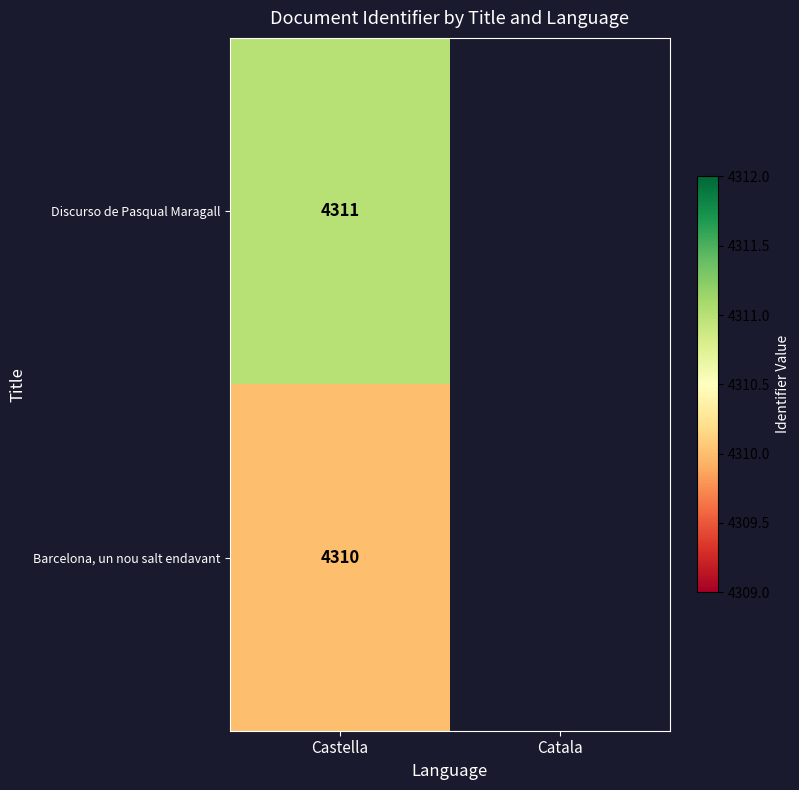

The value of Barcelona, un nou salt endavant at Castella is 4310. True or false?

True